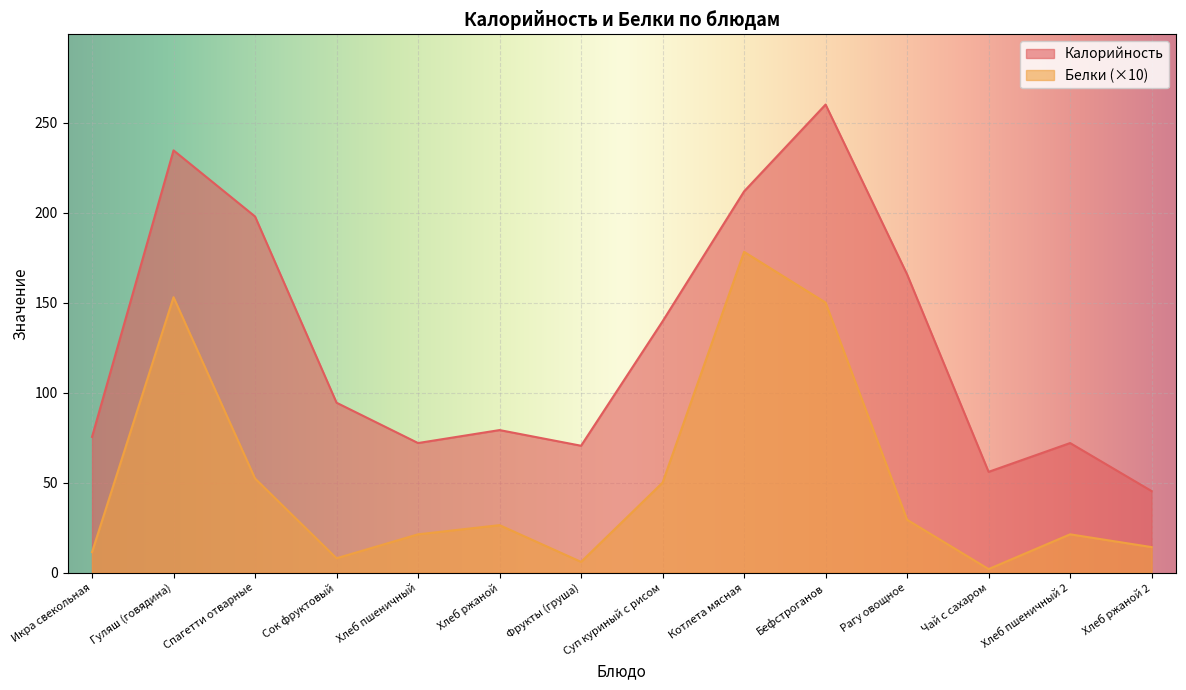

What is the difference between the Калорийность values at Хлеб ржаной and Гуляш (говядина)?

155.4